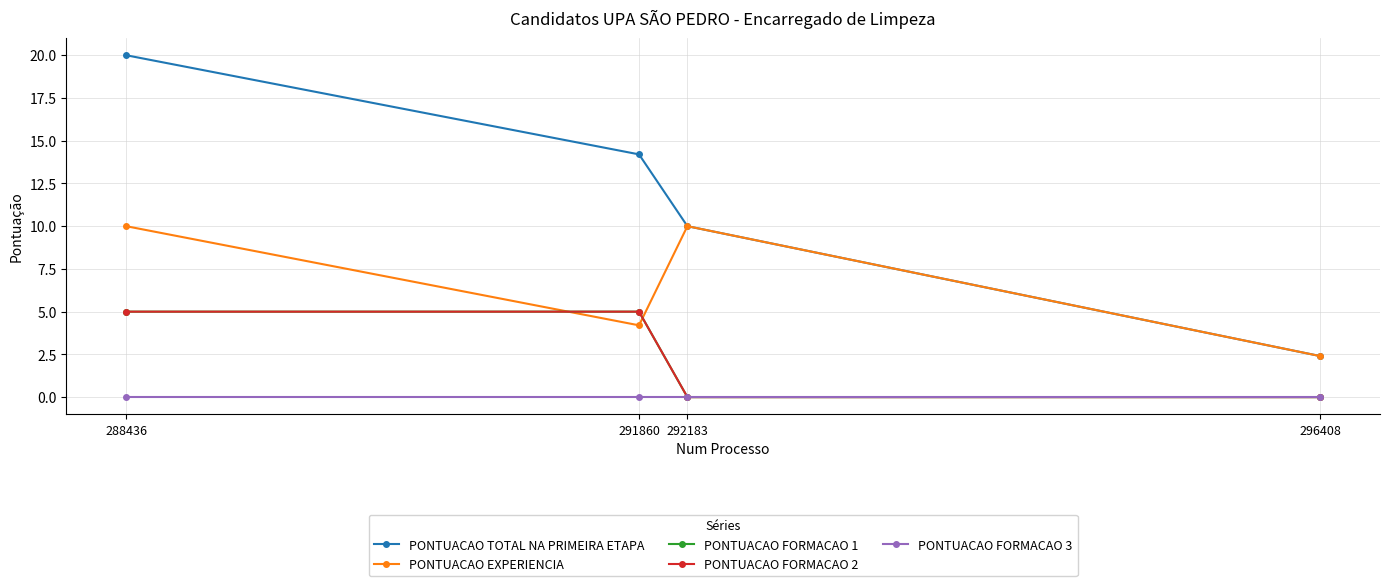

Which series has the widest spread of values?

PONTUACAO TOTAL NA PRIMEIRA ETAPA